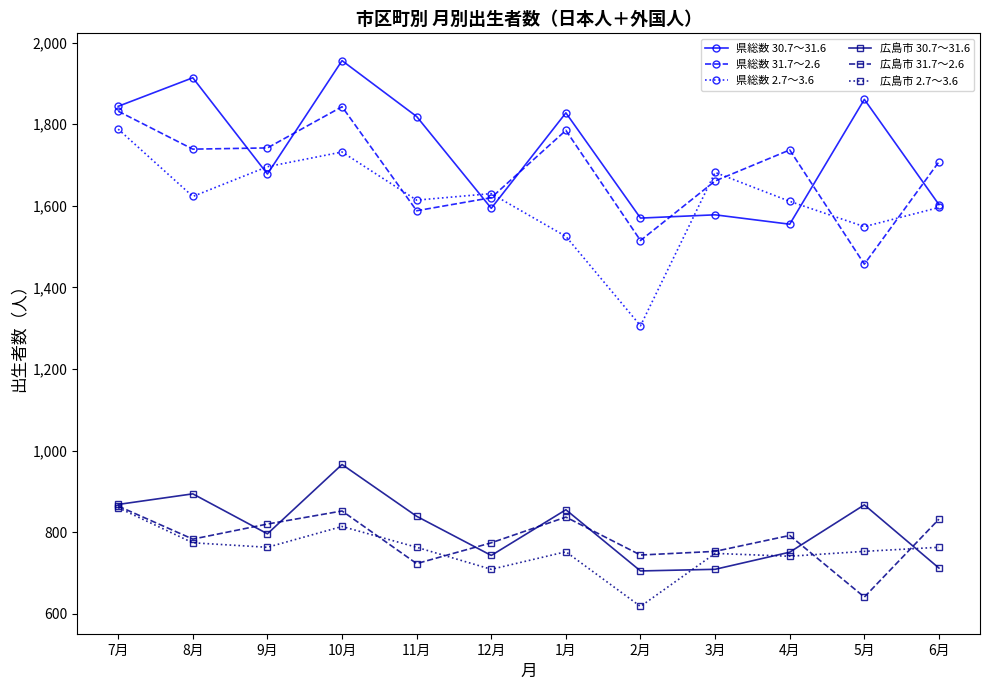

What value does the 広島市 30.7～31.6 series have at 10月?

966